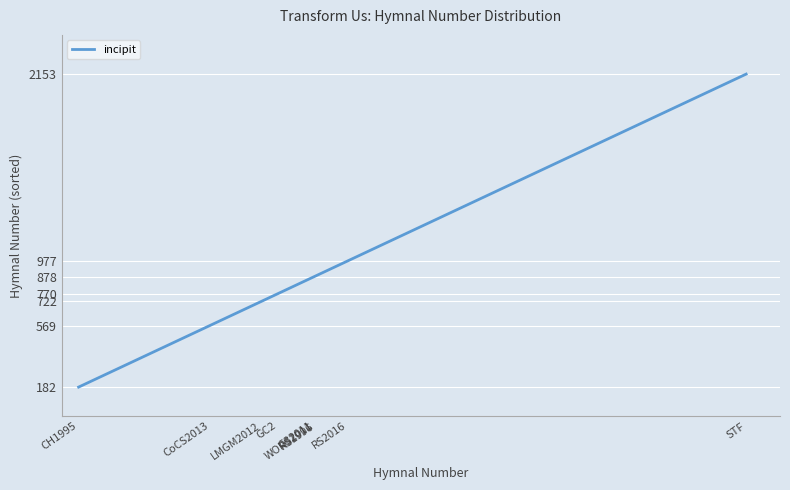

The value at CH1995 is 182. True or false?

True